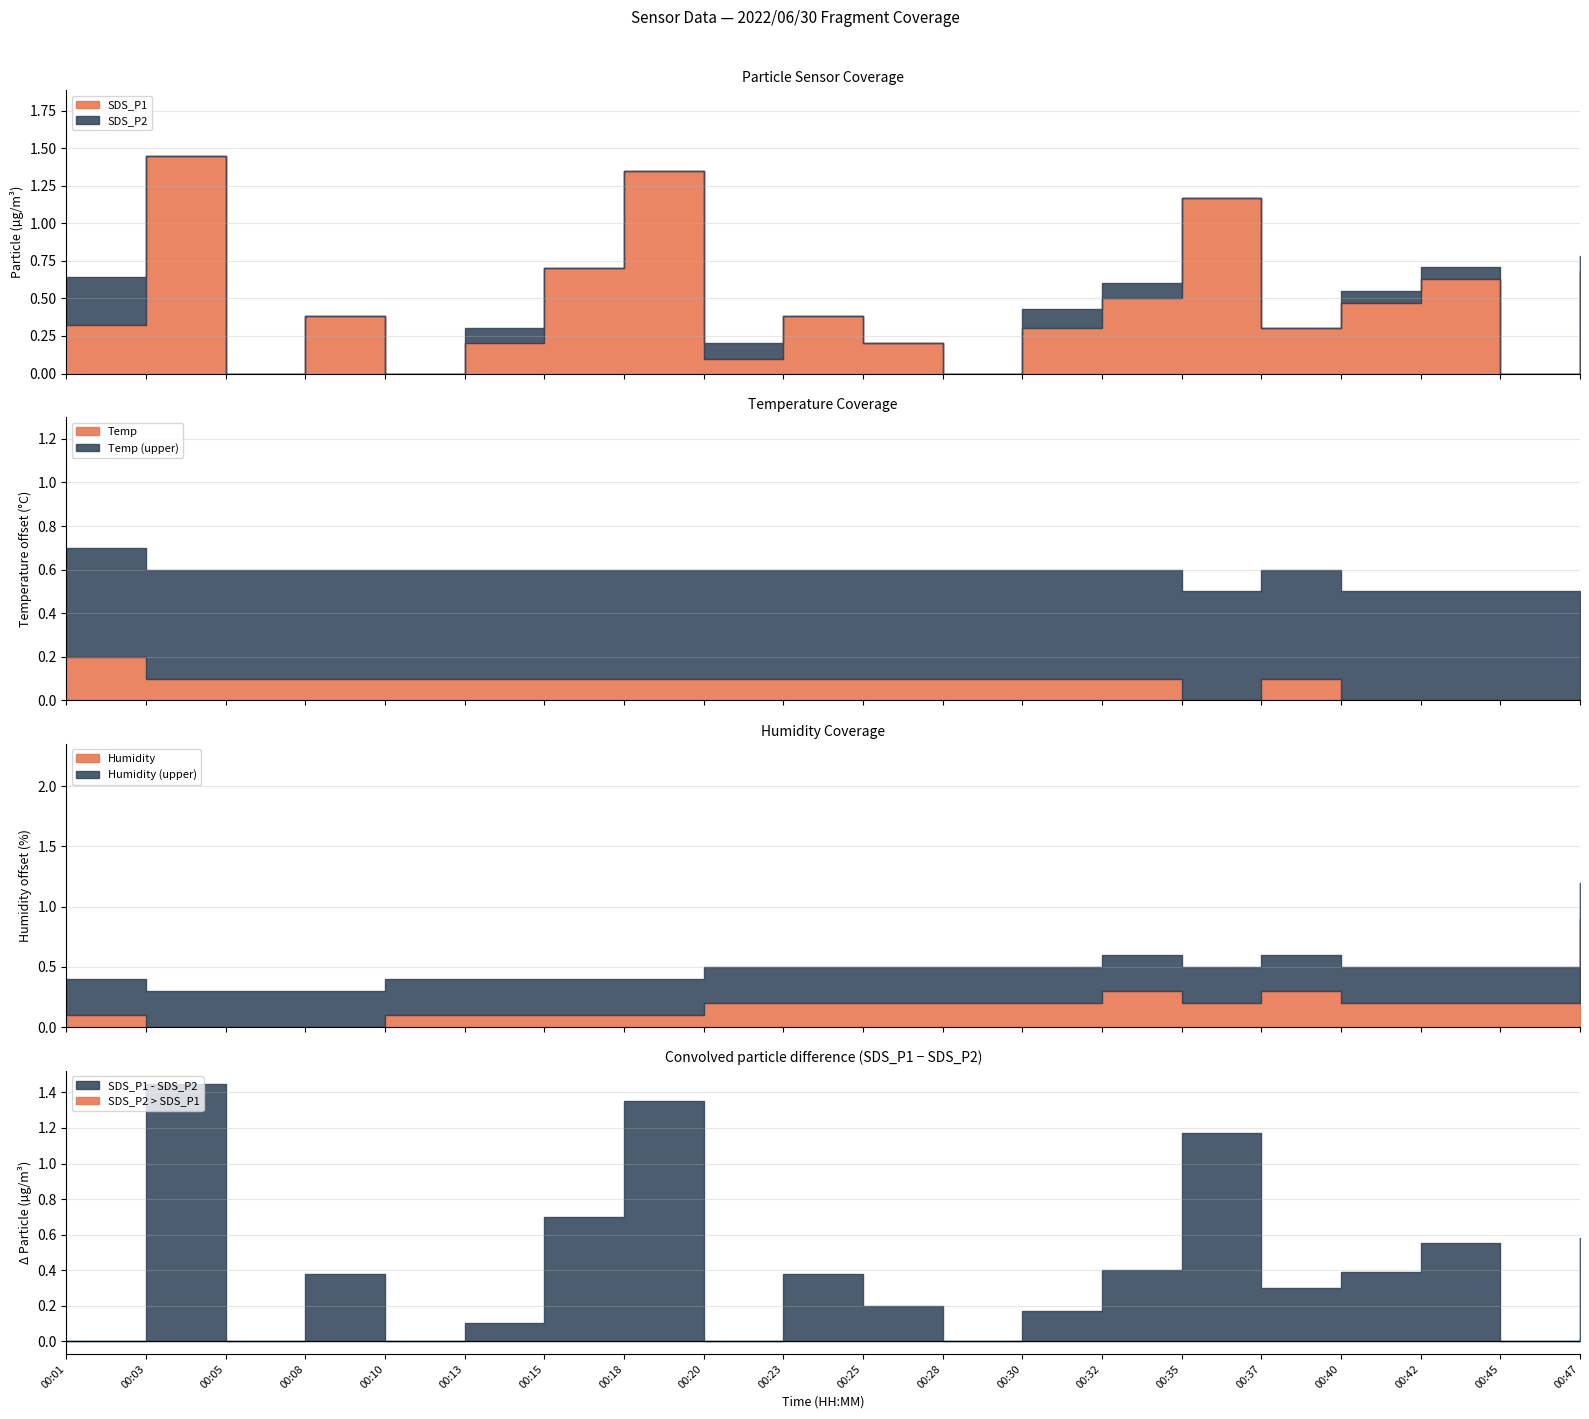

True or false: Temp and SDS_P2 cross at least once.

False